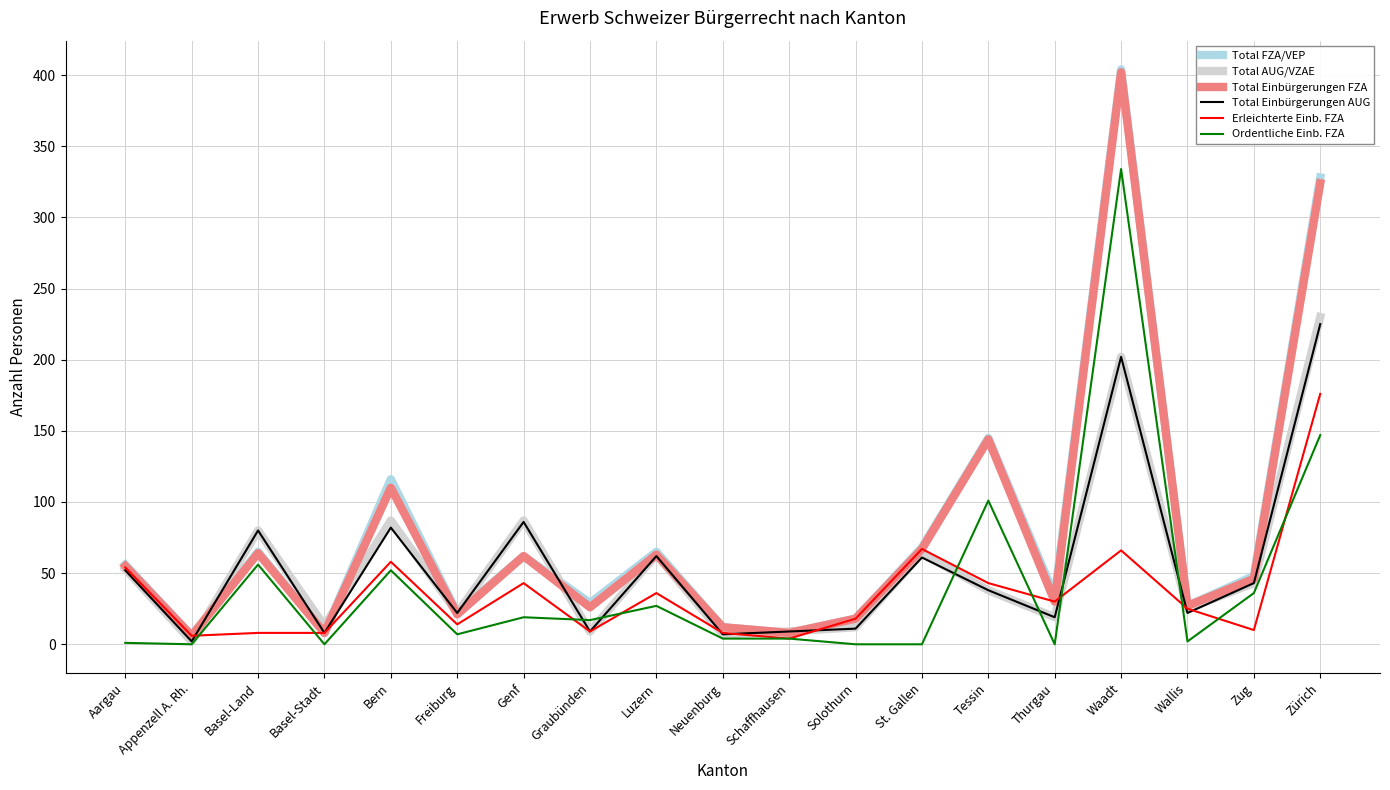

Is this an area chart (filled region under the line)?

No